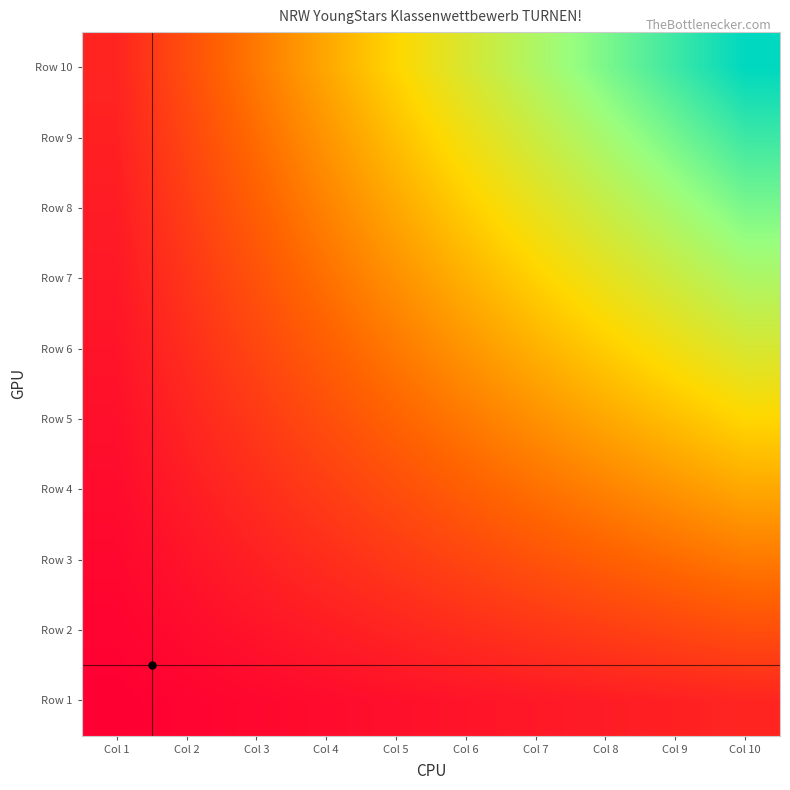

Reading left to right, transcribe all the data shown in this chart.

Row 1: Col 1=1	Col 2=2	Col 3=3	Col 4=4	Col 5=5	Col 6=6	Col 7=7	Col 8=8	Col 9=9	Col 10=10
Row 2: Col 1=2	Col 2=4	Col 3=6	Col 4=8	Col 5=10	Col 6=12	Col 7=14	Col 8=16	Col 9=18	Col 10=20
Row 3: Col 1=3	Col 2=6	Col 3=9	Col 4=12	Col 5=15	Col 6=18	Col 7=21	Col 8=24	Col 9=27	Col 10=30
Row 4: Col 1=4	Col 2=8	Col 3=12	Col 4=16	Col 5=20	Col 6=24	Col 7=28	Col 8=32	Col 9=36	Col 10=40
Row 5: Col 1=5	Col 2=10	Col 3=15	Col 4=20	Col 5=25	Col 6=30	Col 7=35	Col 8=40	Col 9=45	Col 10=50
Row 6: Col 1=6	Col 2=12	Col 3=18	Col 4=24	Col 5=30	Col 6=36	Col 7=42	Col 8=48	Col 9=54	Col 10=60
Row 7: Col 1=7	Col 2=14	Col 3=21	Col 4=28	Col 5=35	Col 6=42	Col 7=49	Col 8=56	Col 9=63	Col 10=70
Row 8: Col 1=8	Col 2=16	Col 3=24	Col 4=32	Col 5=40	Col 6=48	Col 7=56	Col 8=64	Col 9=72	Col 10=80
Row 9: Col 1=9	Col 2=18	Col 3=27	Col 4=36	Col 5=45	Col 6=54	Col 7=63	Col 8=72	Col 9=81	Col 10=90
Row 10: Col 1=10	Col 2=20	Col 3=30	Col 4=40	Col 5=50	Col 6=60	Col 7=70	Col 8=80	Col 9=90	Col 10=100